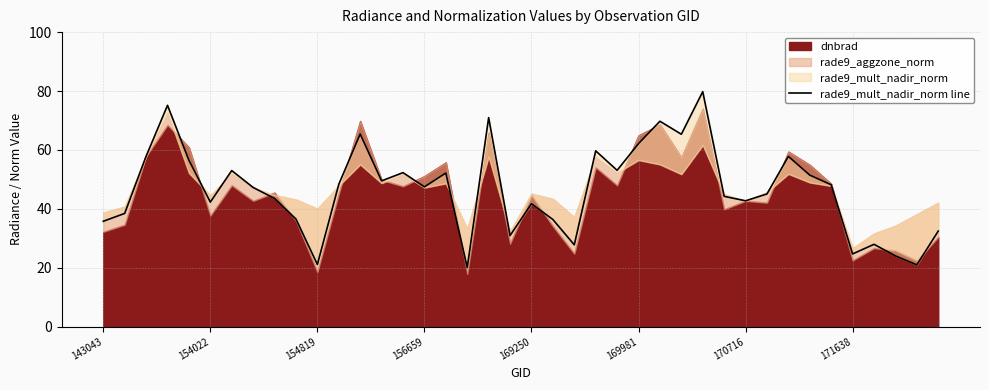

What is the change in value from 17 to 34?

+28.1